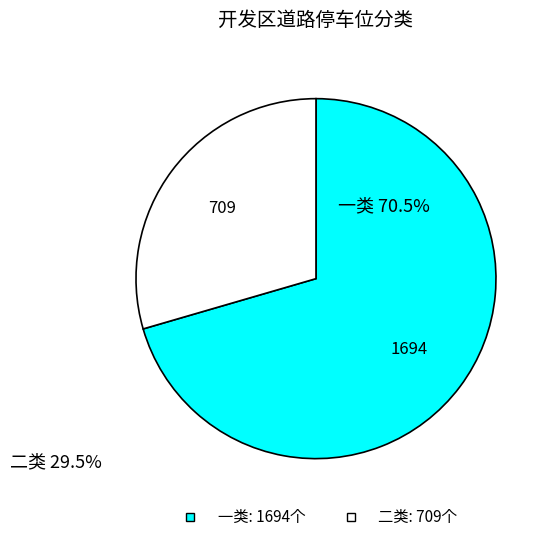

Which category accounts for the majority?

一类